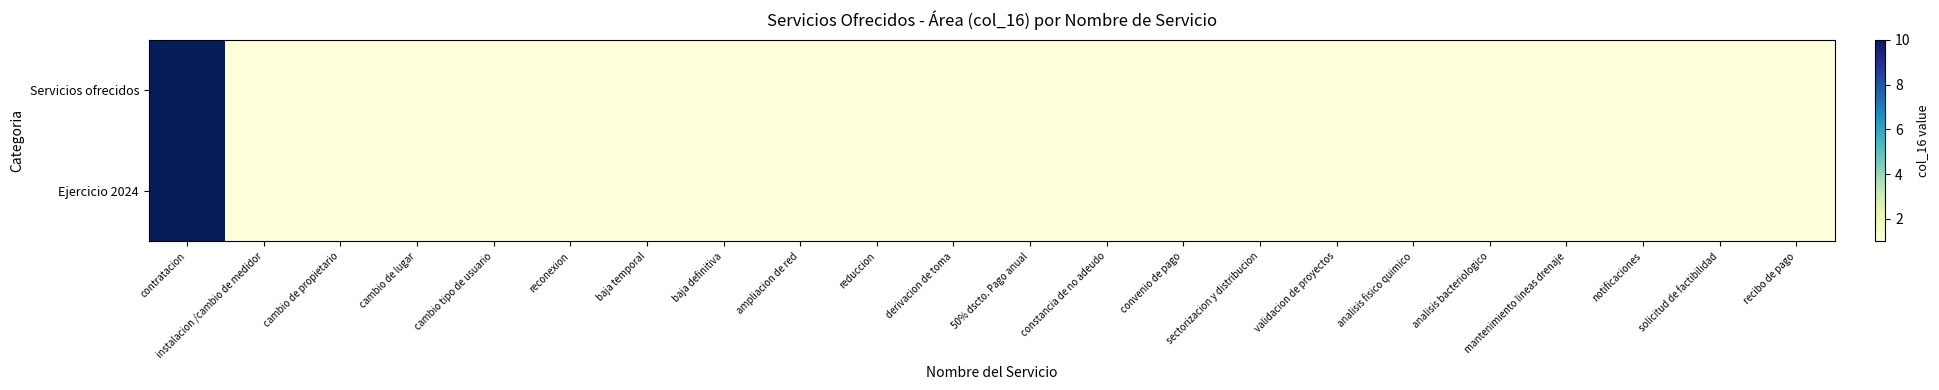

What is the maximum value shown in the chart?

10